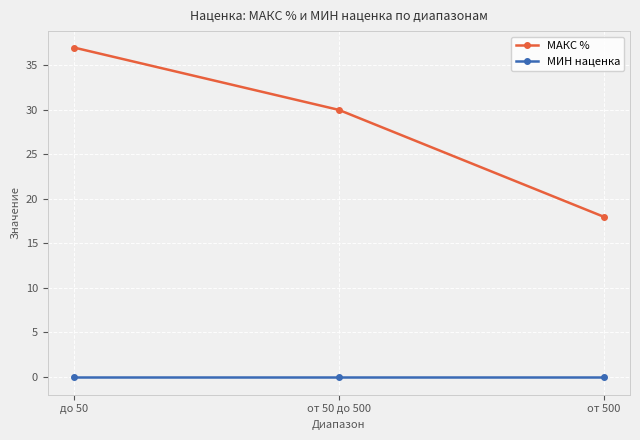

True or false: МАКС % has a value of 50 at до 50.

False